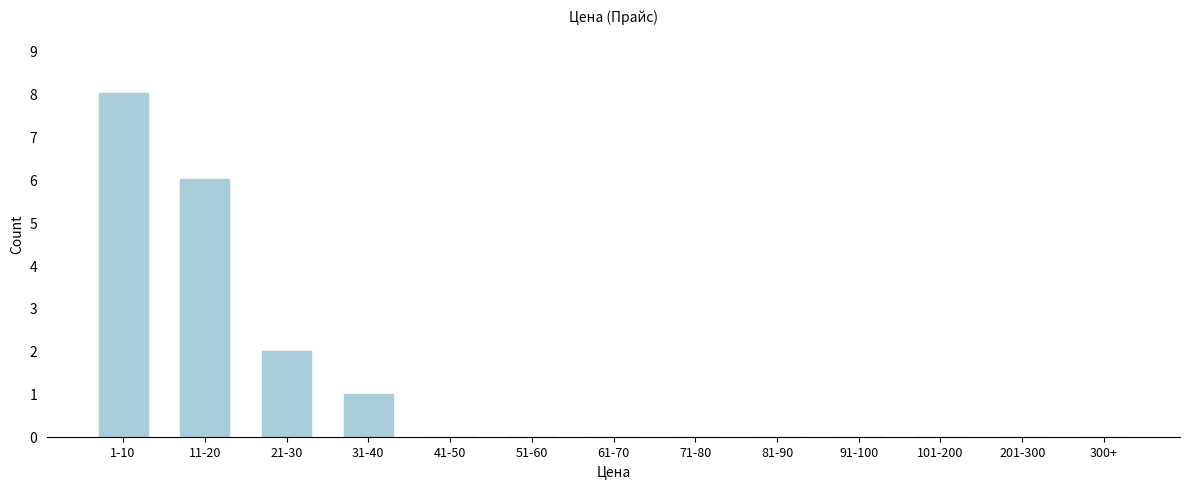

Reading right to left, extract all data points from this chart.

300+=0	201-300=0	101-200=0	91-100=0	81-90=0	71-80=0	61-70=0	51-60=0	41-50=0	31-40=1	21-30=2	11-20=6	1-10=8